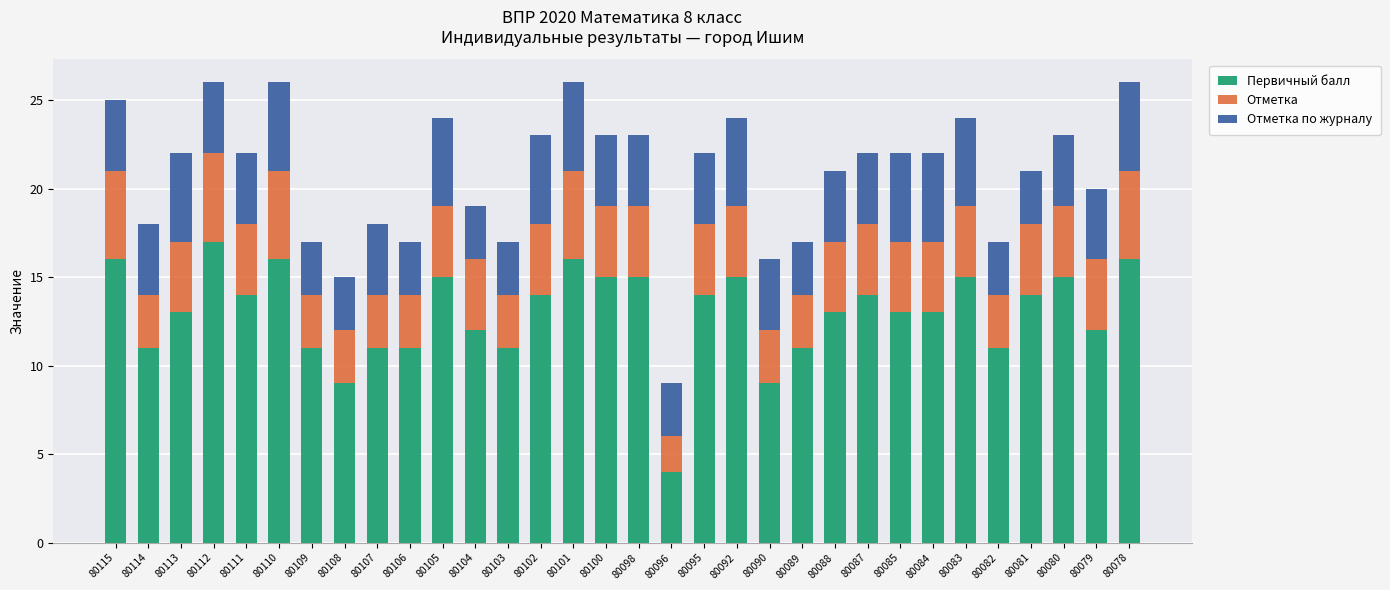

Does the chart contain stacked bars?

Yes